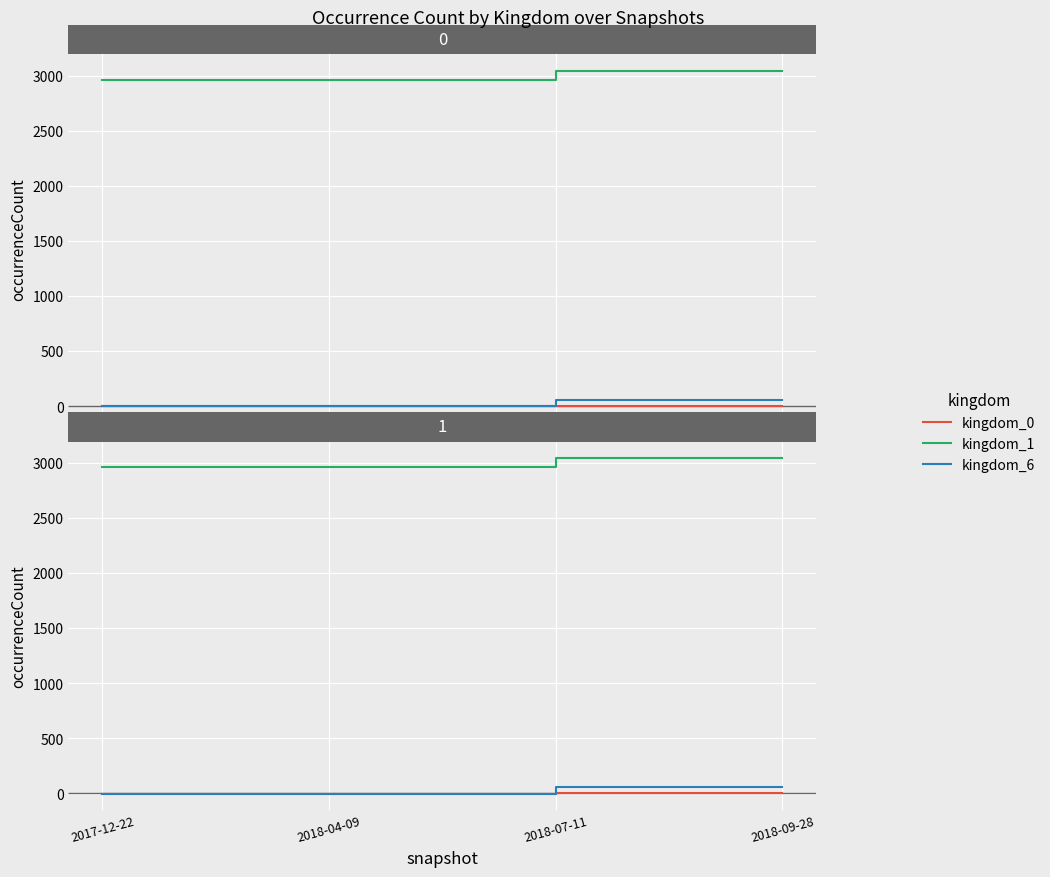

True or false: kingdom_1 and kingdom_0 cross at least once.

False